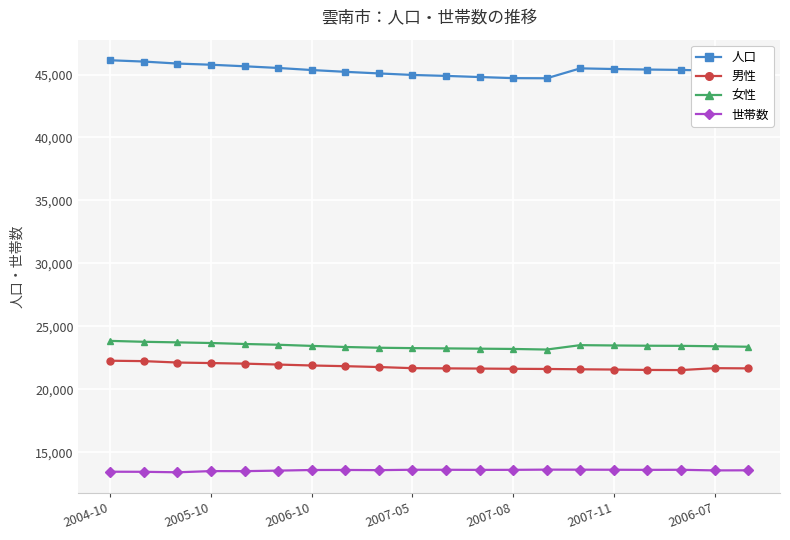

How many categories are shown in the chart?

20